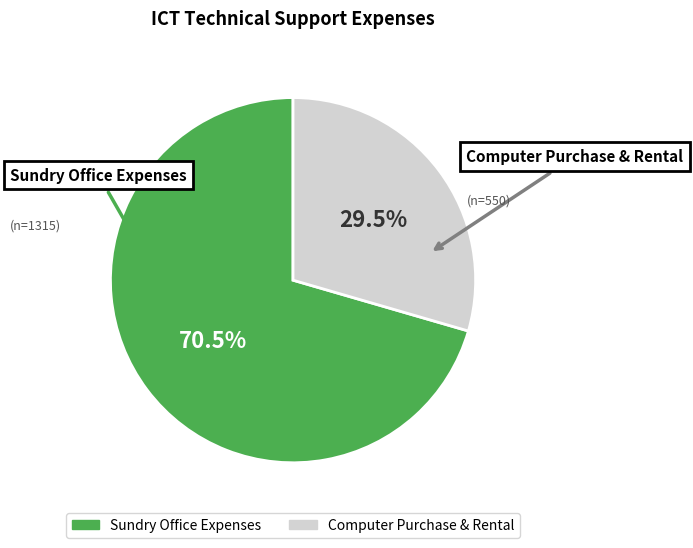

Combined, do Computer Purchase & Rental and Sundry Office Expenses account for over 50%?

Yes